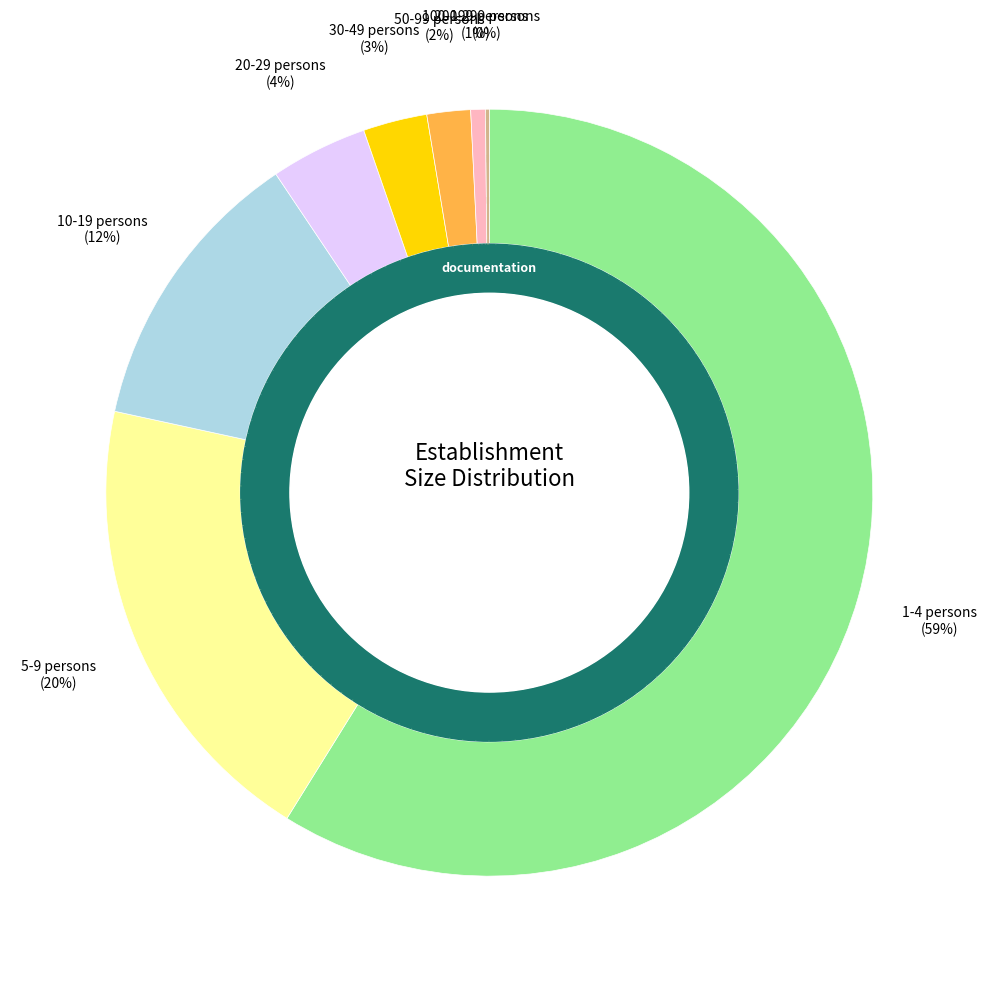

How many segments does this pie chart have?

8